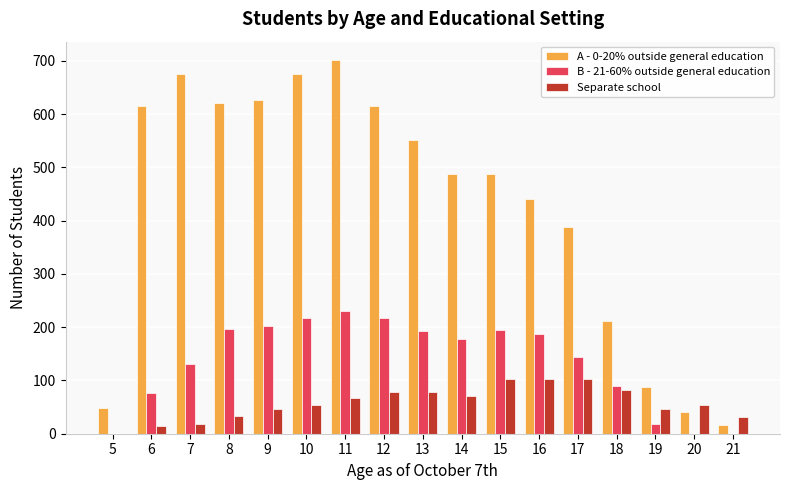

Between 8 and 14, which series saw the biggest shift?

A - 0-20% outside general education